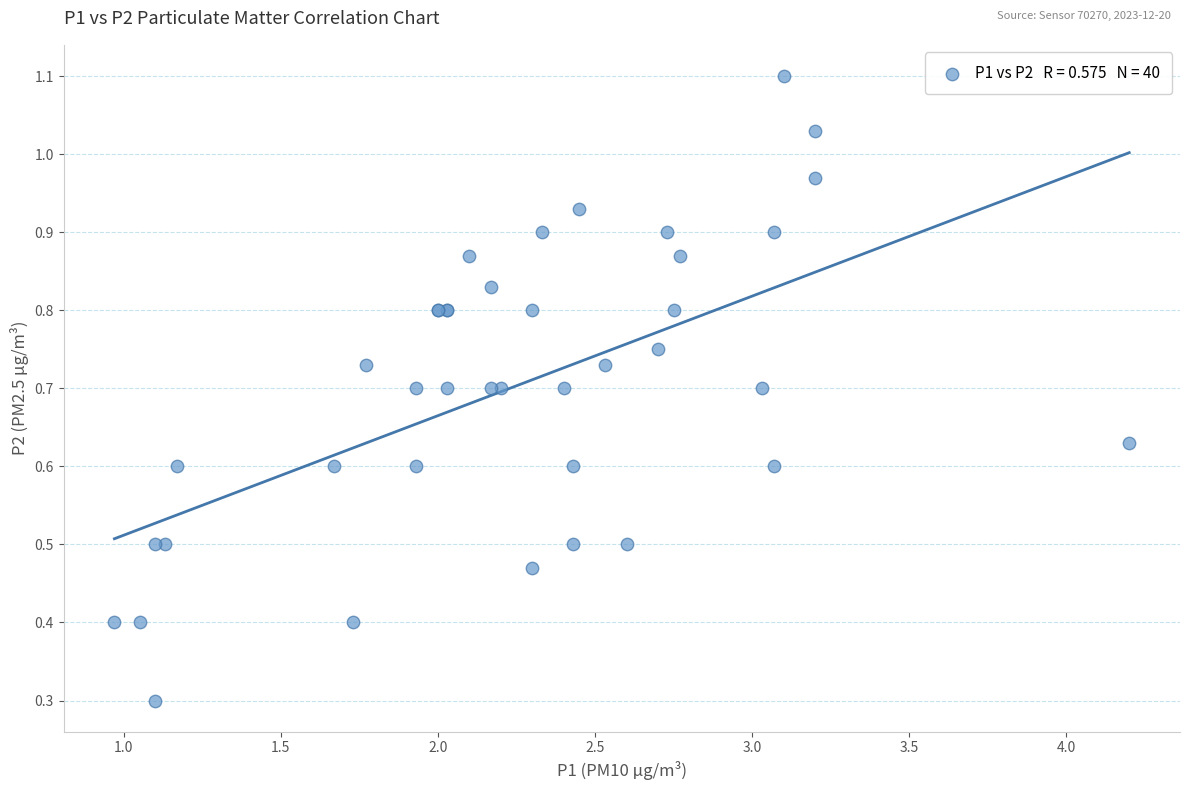

What Y value in the scatter plot is closest to 0?

0.3